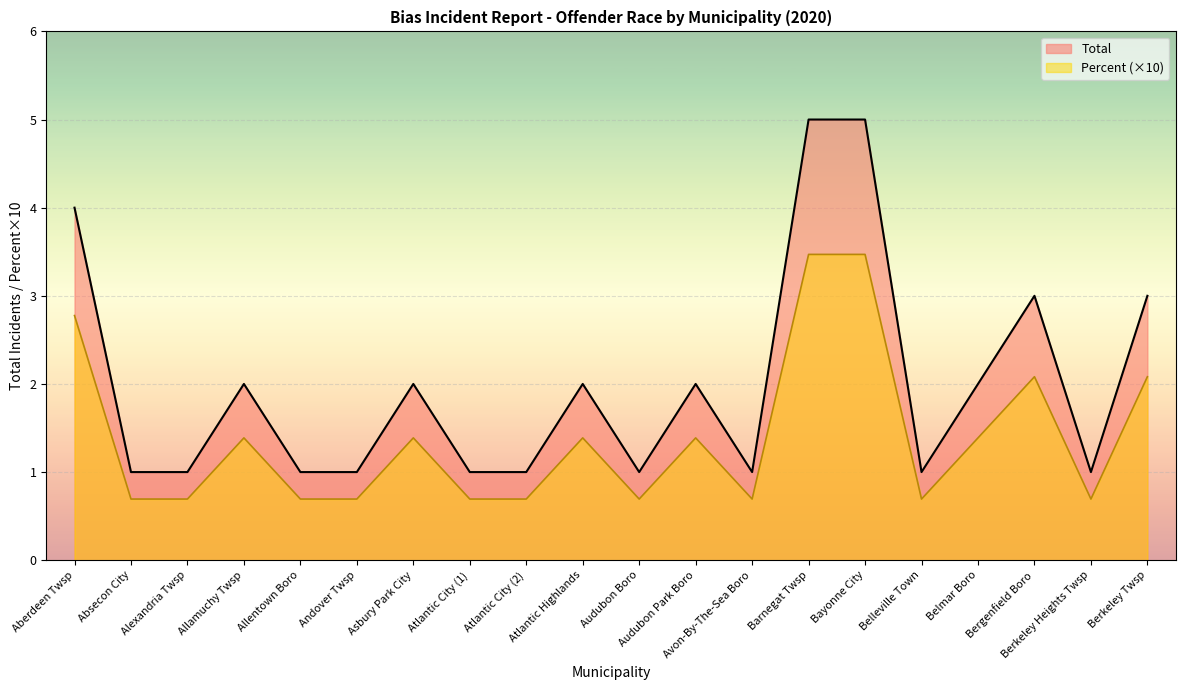

How many values in the Percent series are below 1?

10